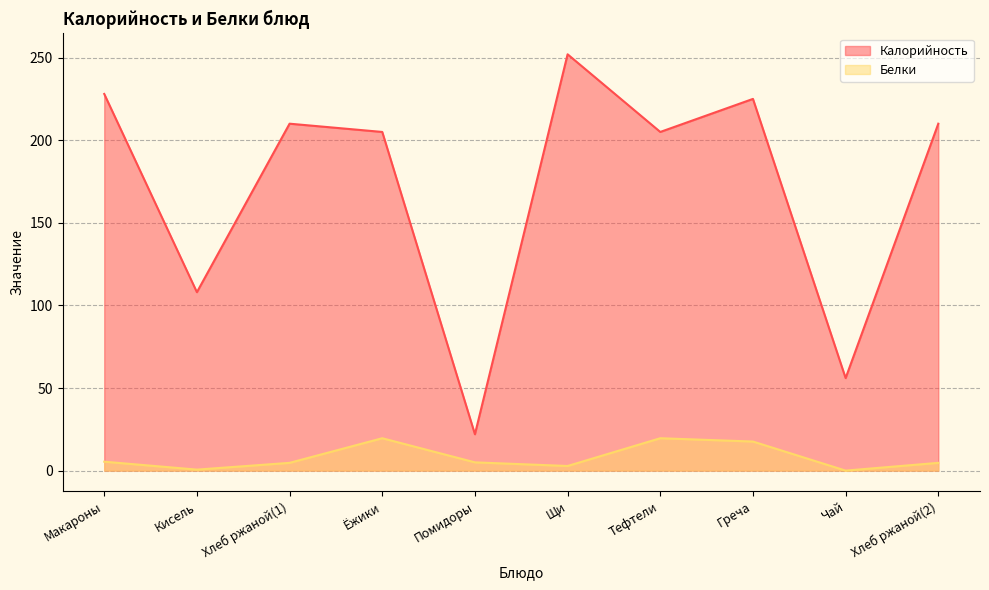

True or false: Калорийность and Белки cross at least once.

False